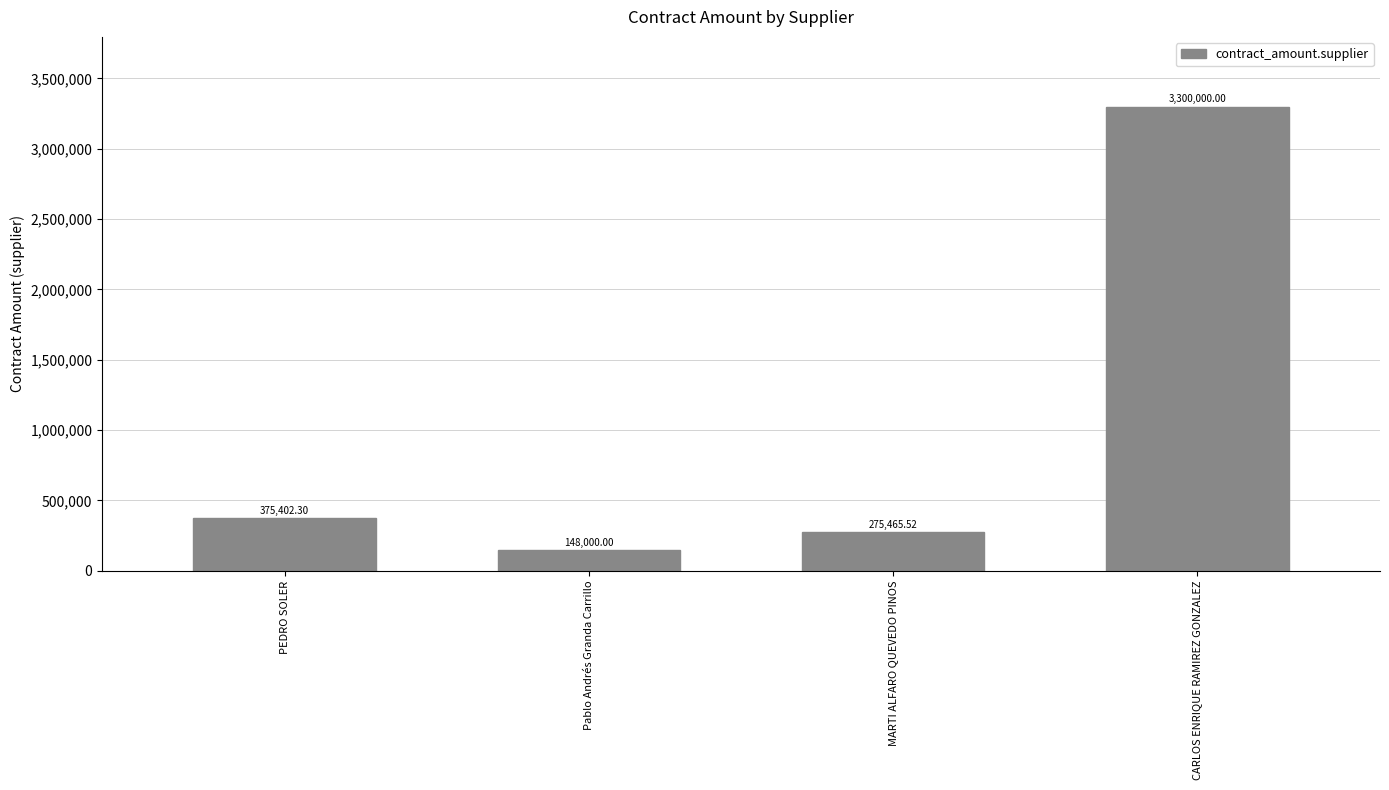

Which has a higher value, CARLOS ENRIQUE RAMIREZ GONZALEZ or PEDRO SOLER?

CARLOS ENRIQUE RAMIREZ GONZALEZ